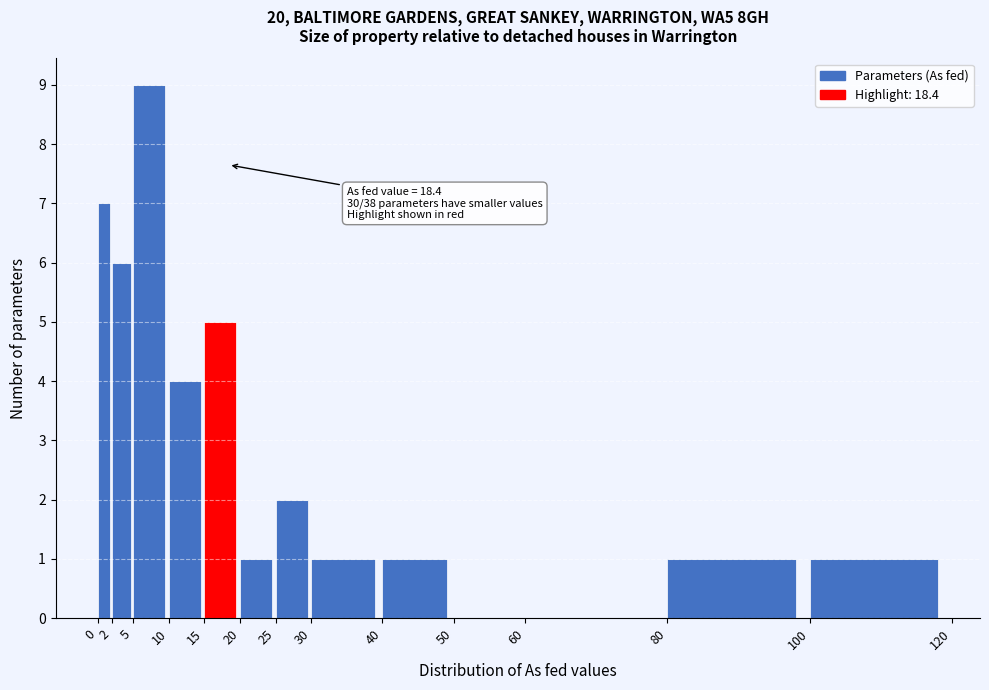

Over which range of the x-axis is the bar tallest?

5 to 10